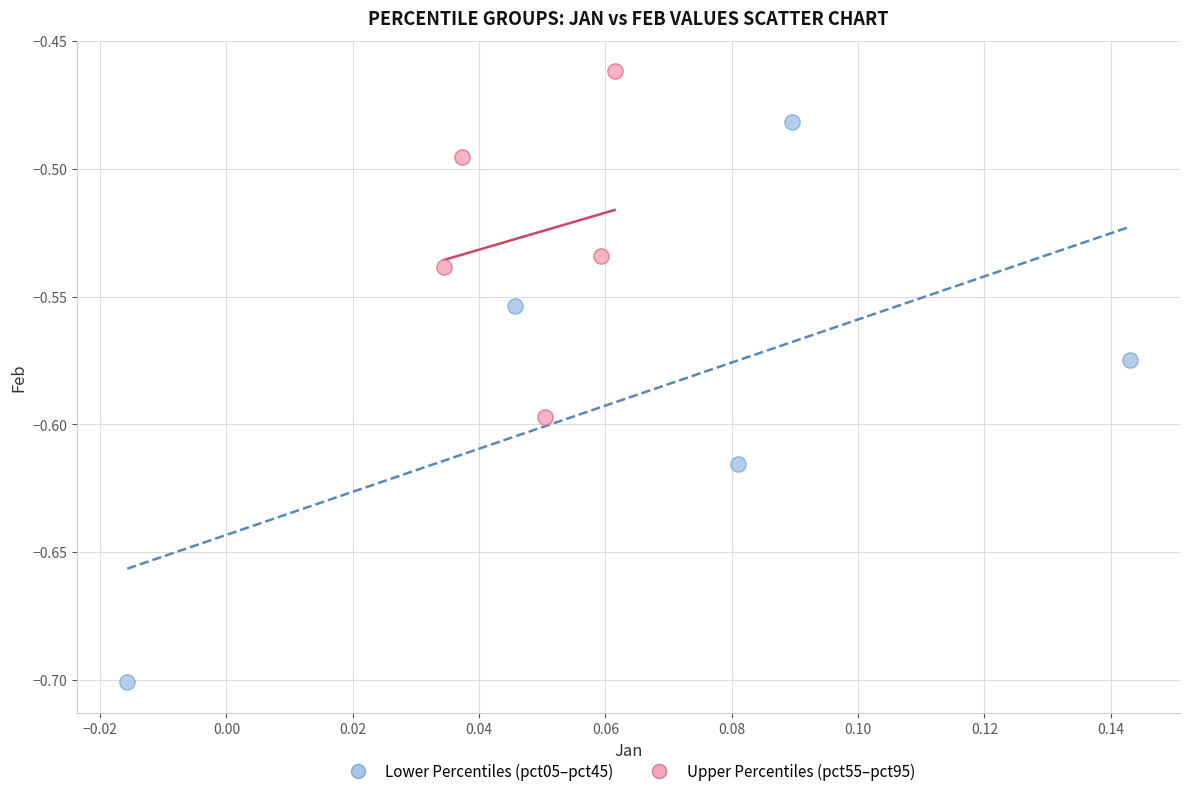

Which series reaches the minimum Y coordinate?

Lower Percentiles (pct05–pct45)